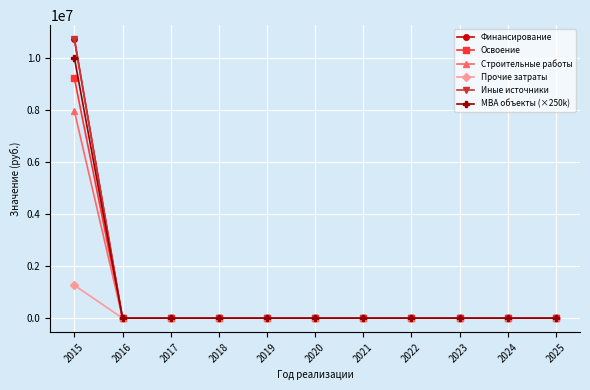

What is the sum of all МВА объекты (×250k) values?

10000000